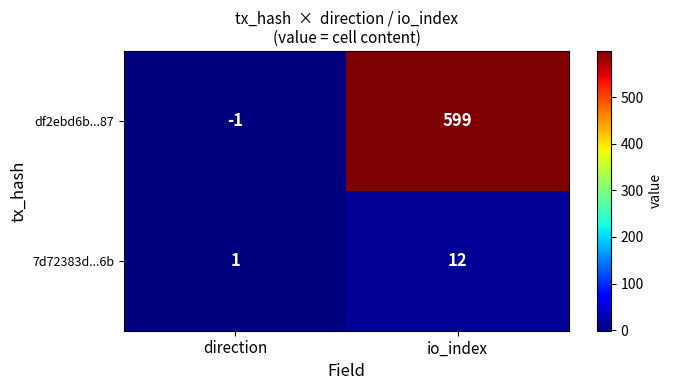

True or false: df2ebd6b...87 has a value of -1 at direction.

True